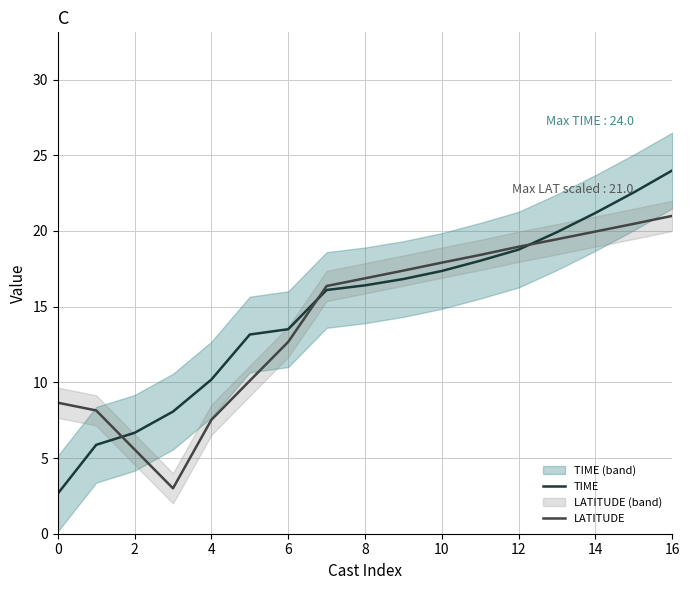

Where is LATITUDE nearest to the value 12?

6